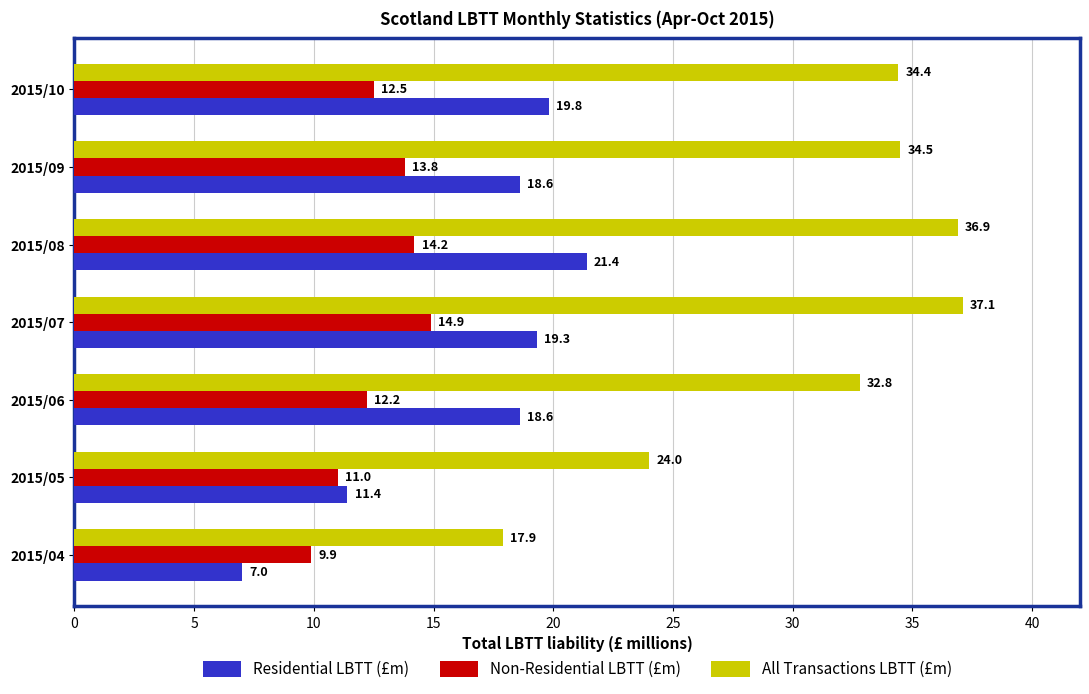

At which label is Residential LBTT (£m) closest to 14?

2015/05